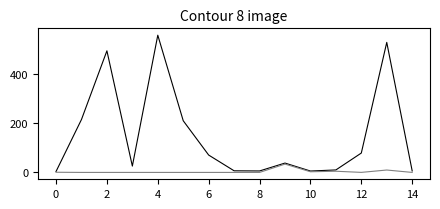

What is the greatest value displayed?

555.0